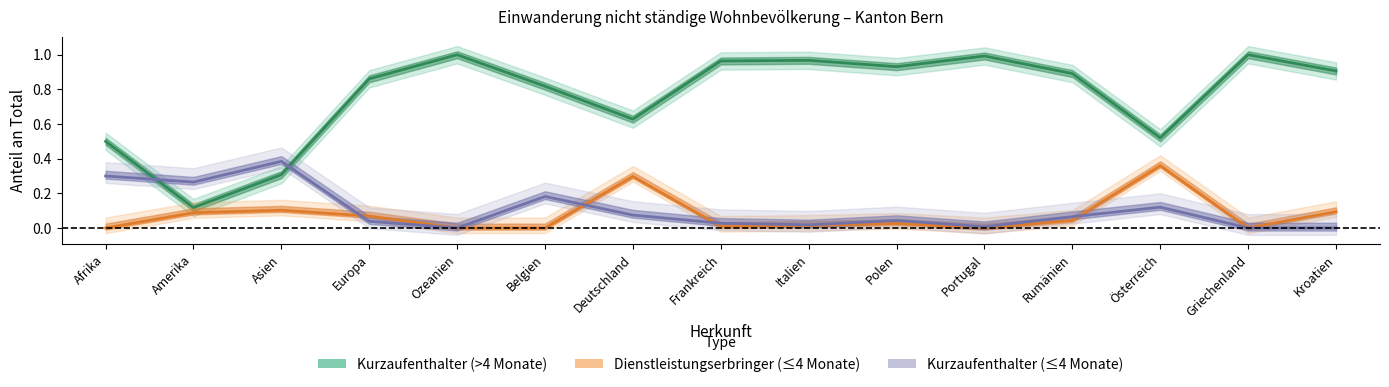

True or false: Kurzaufenthalter (≤4 Monate) has a value of 0.2 at Belgien.

True